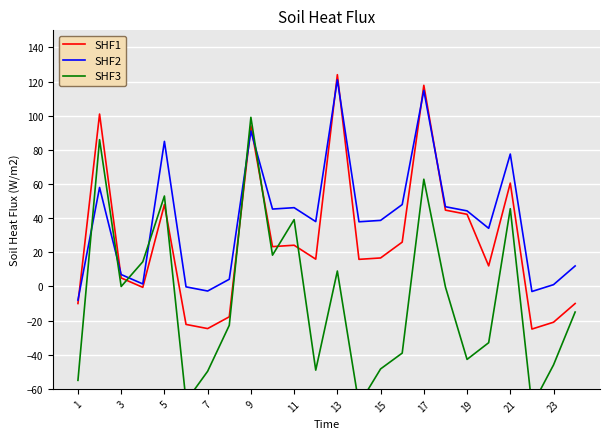

What is the difference between the SHF3 values at 15 and 22?

23.2